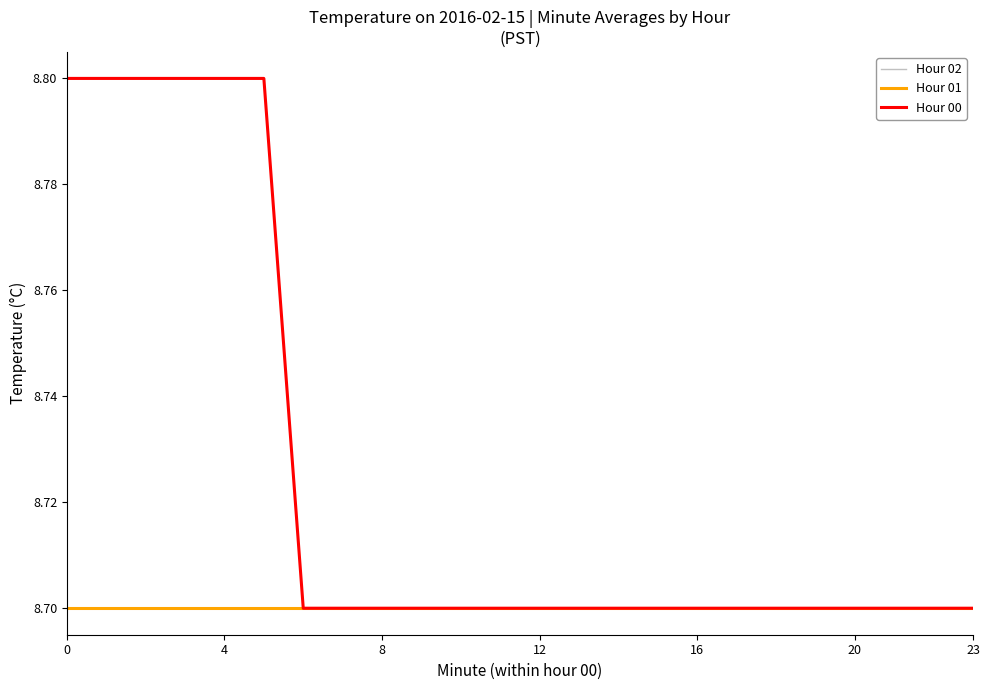

True or false: Hour 00 has more than 2 interior local peaks.

False